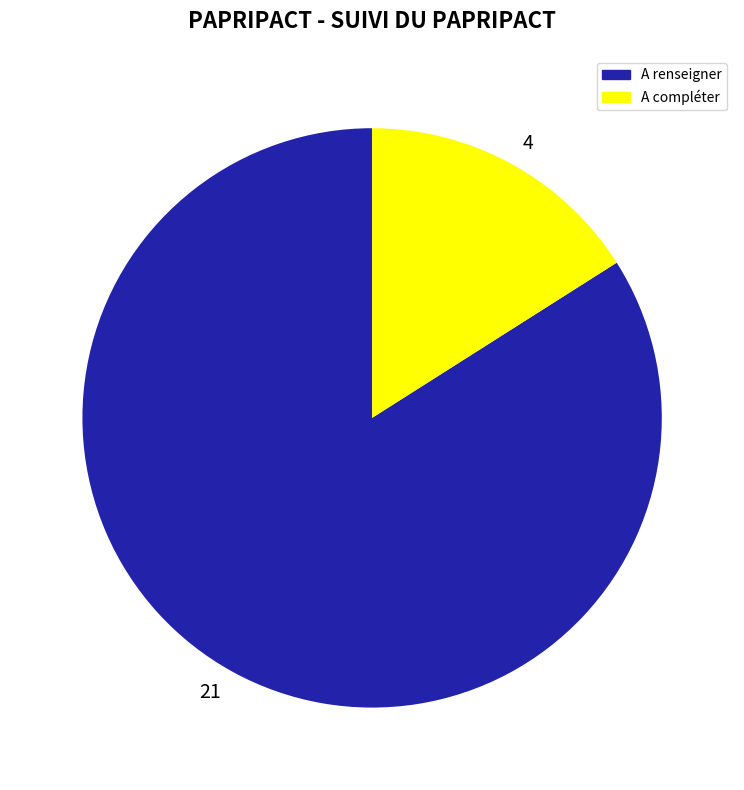

True or false: 21 accounts for 74% of the total.

False